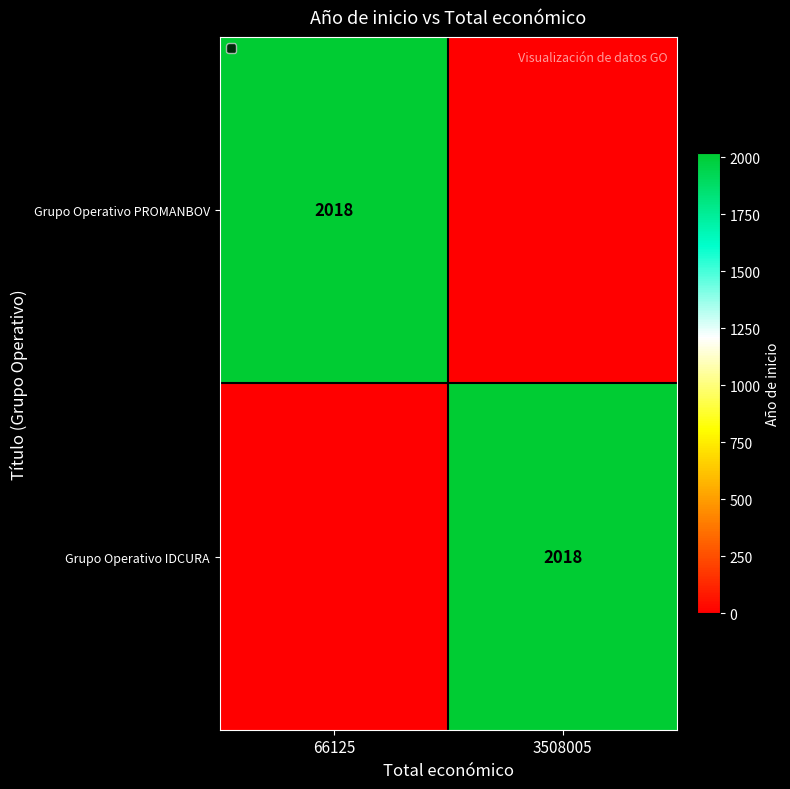

At which category is the sum across all series the highest?

66125